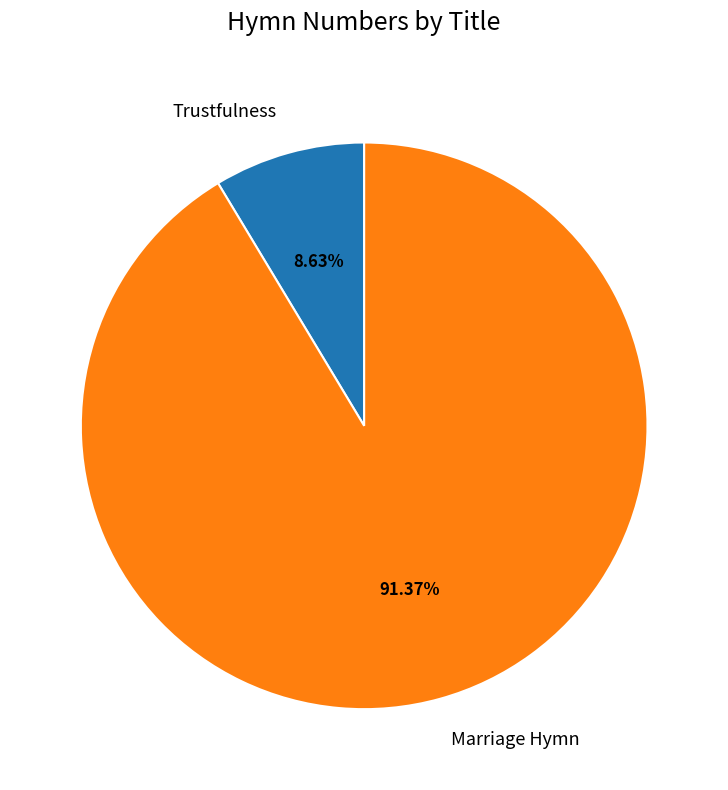

Rank the categories by value from lowest to highest.

Trustfulness, Marriage Hymn